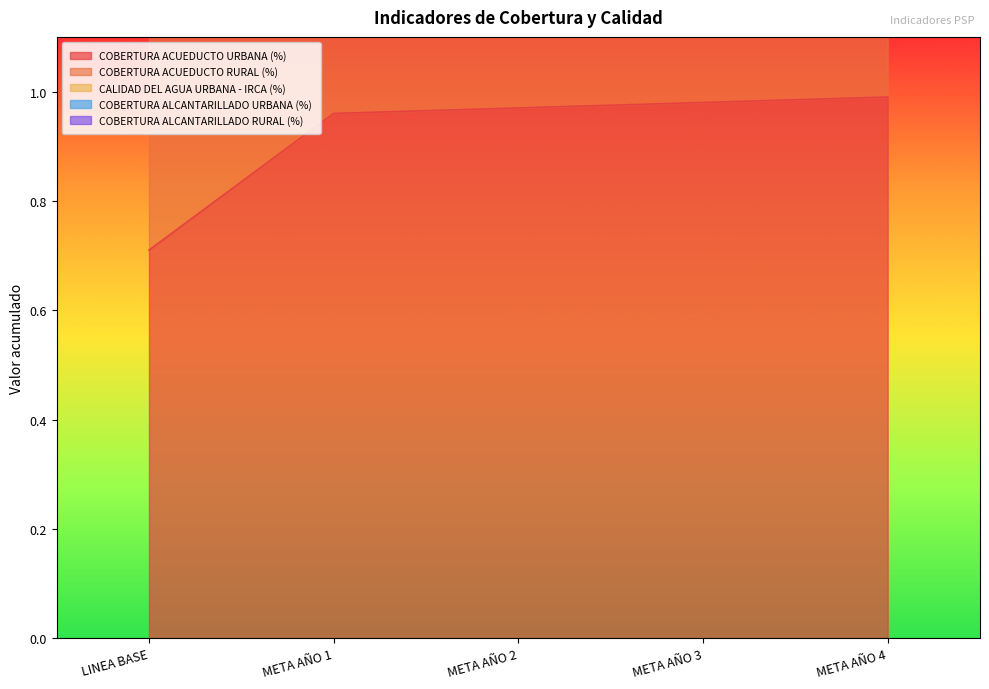

True or false: COBERTURA ACUEDUCTO RURAL (%) has more than 1 interior local peaks.

False